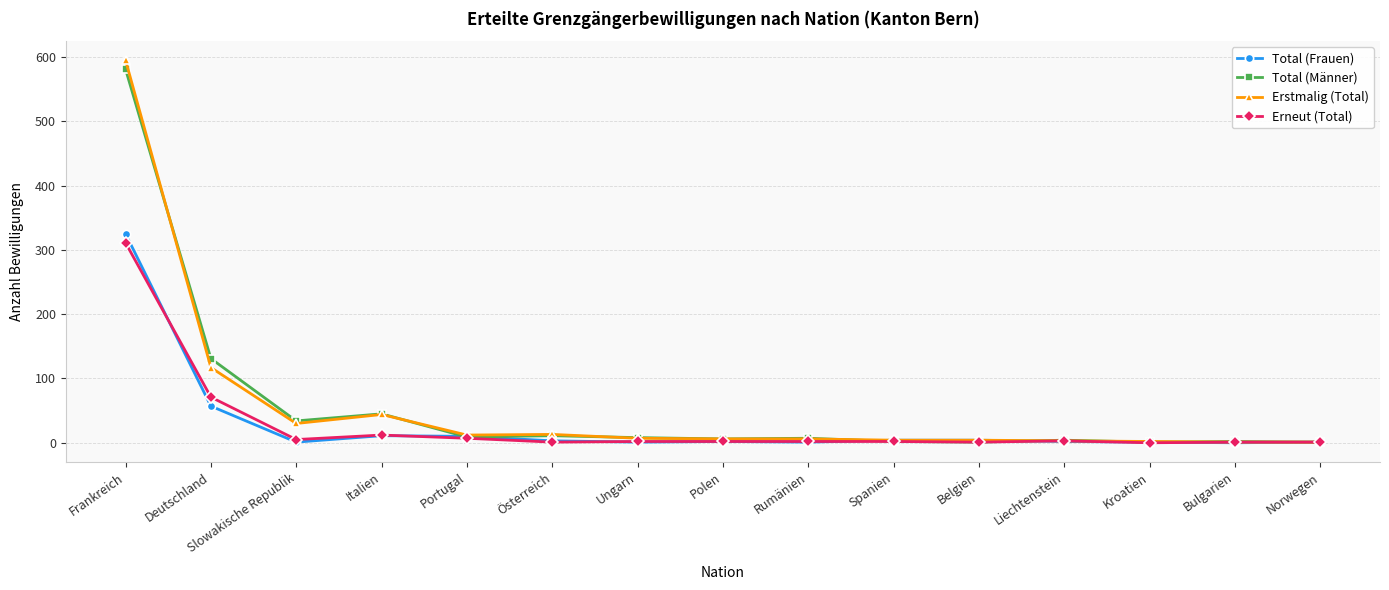

Is the value of Erstmalig (Total) at Portugal greater than the value of Total (Männer) at Polen?

Yes